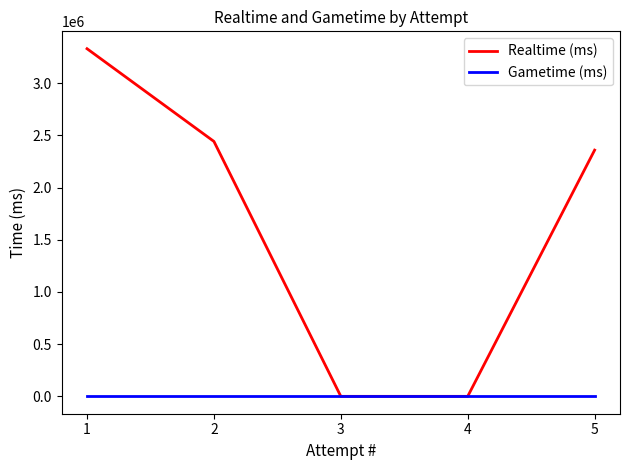

Between 2 and 5, which series saw the biggest shift?

Realtime (ms)